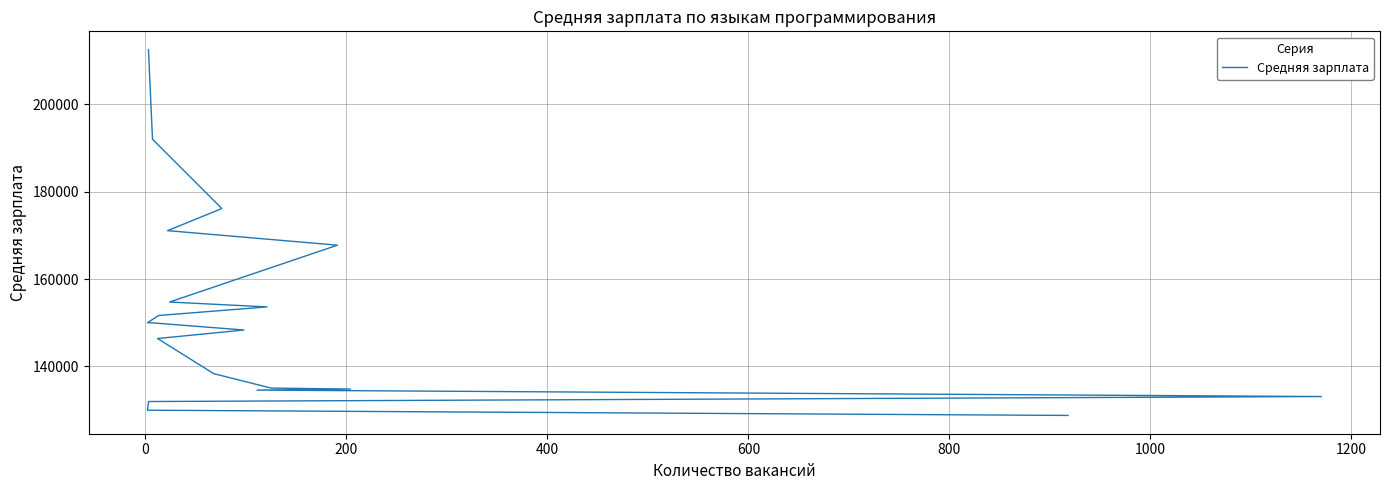

Is it true that the value at 19 is 172266?

False